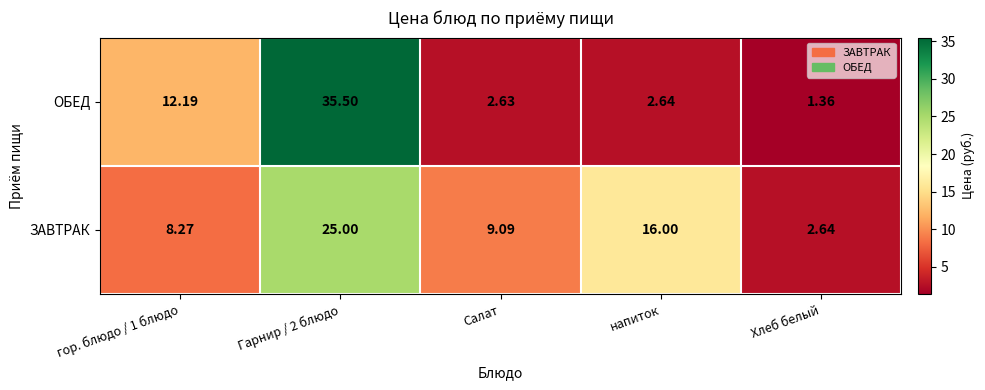

At which label does ЗАВТРАК reach its minimum?

Хлеб белый